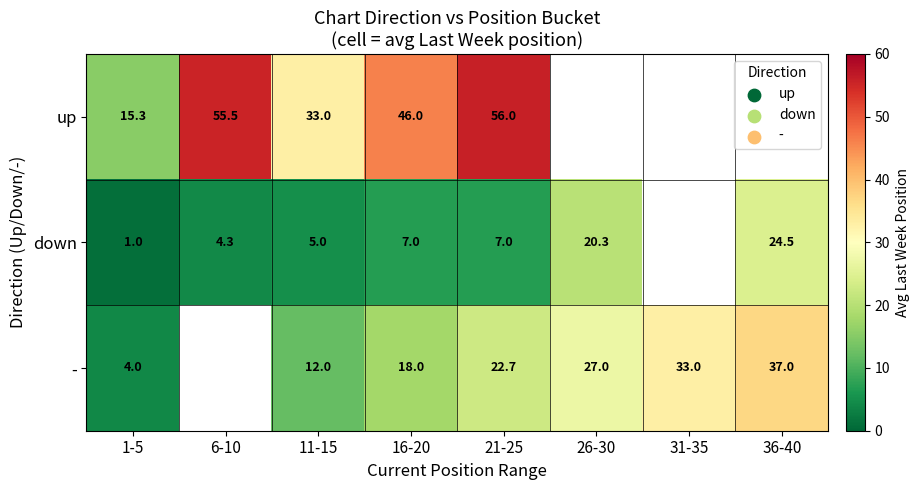

Between 1-5 and 21-25, which series saw the biggest shift?

up